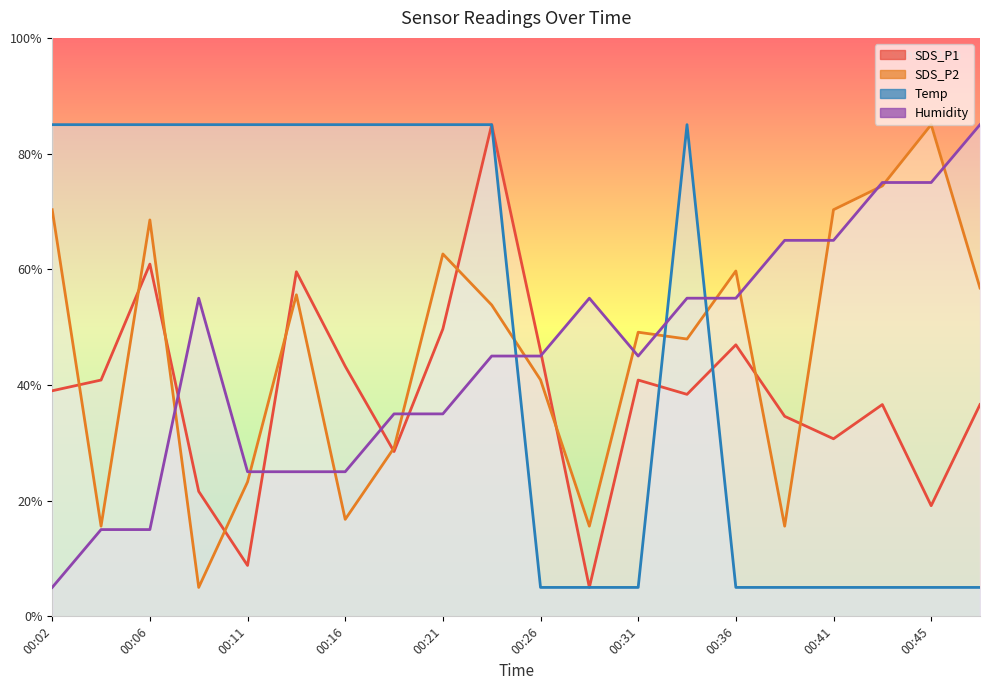

What is the total value across all series at 00:06?

229.4